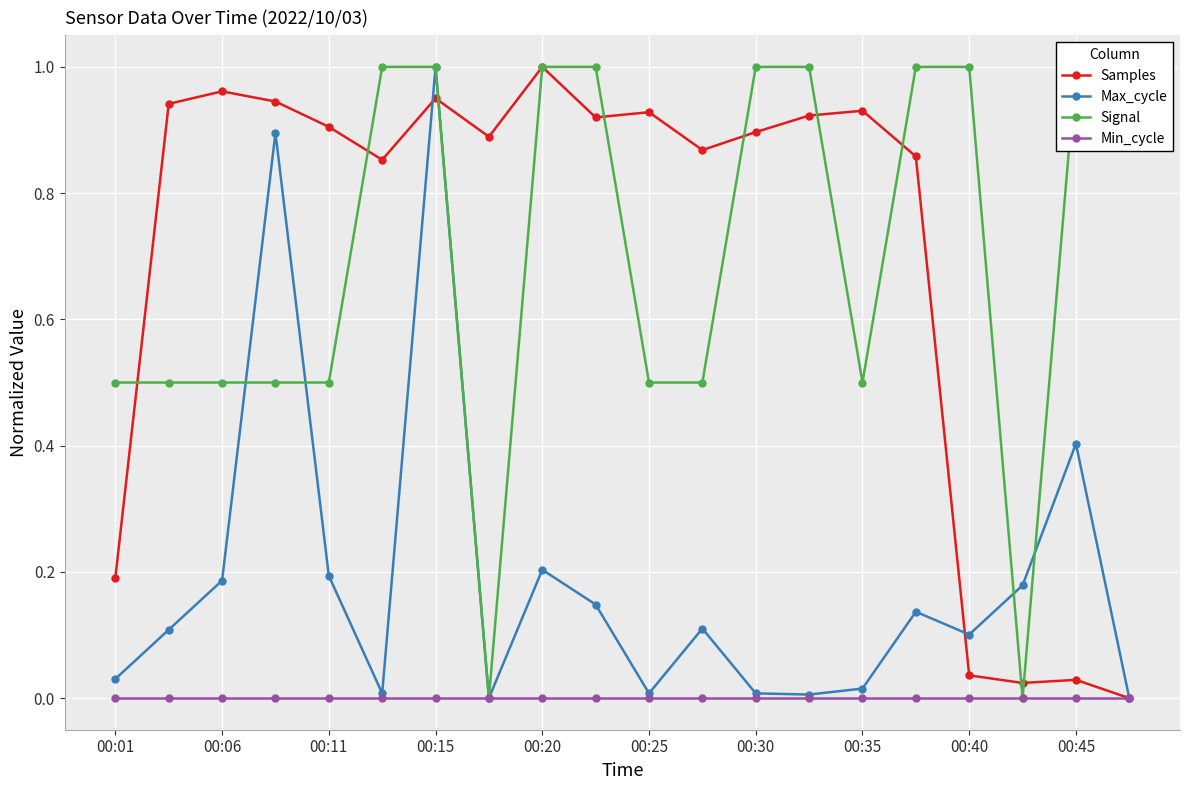

The Min_cycle series shows 0.0 at 00:30. True or false?

True